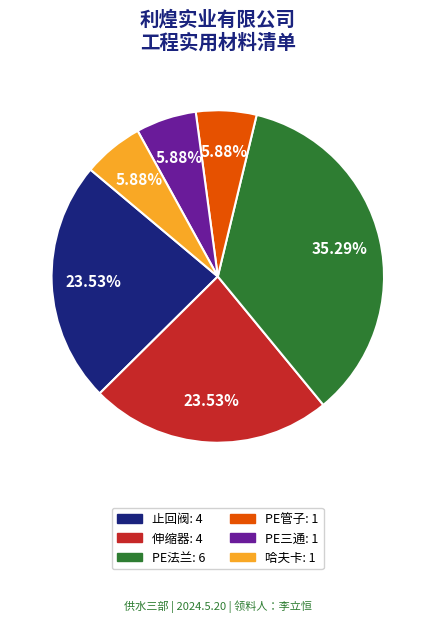

To the nearest percent, what is the difference between the PE管子 and PE法兰 slice percentages?

29%